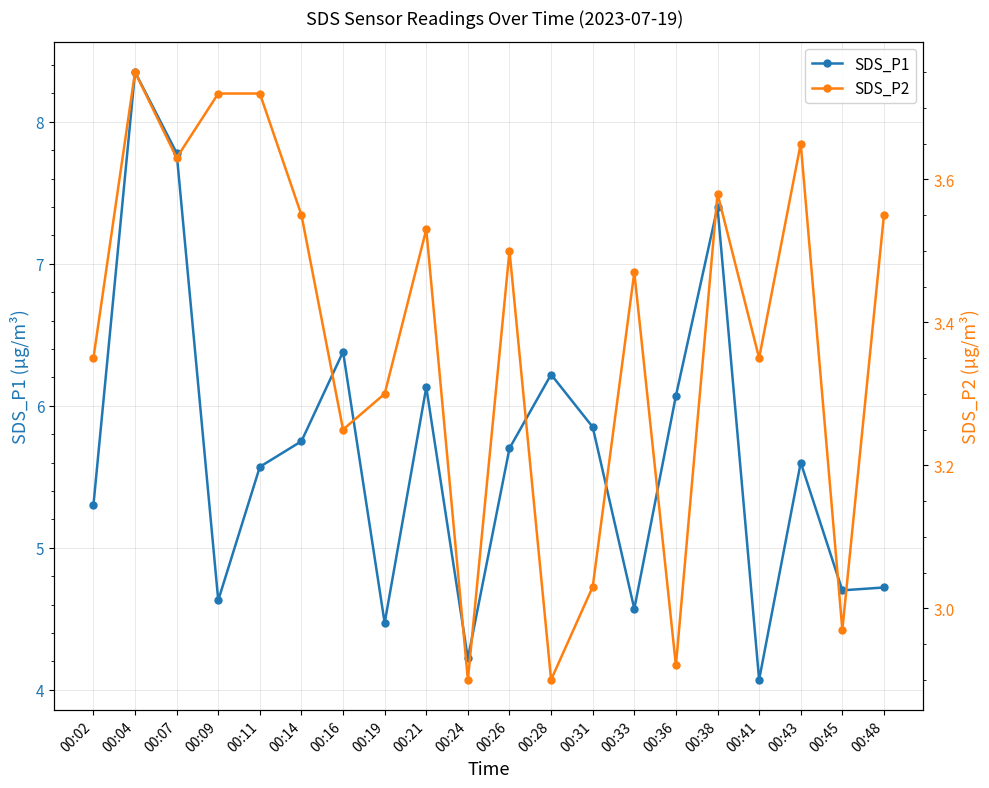

List the series in order of their overall mean, highest first.

SDS_P1, SDS_P2